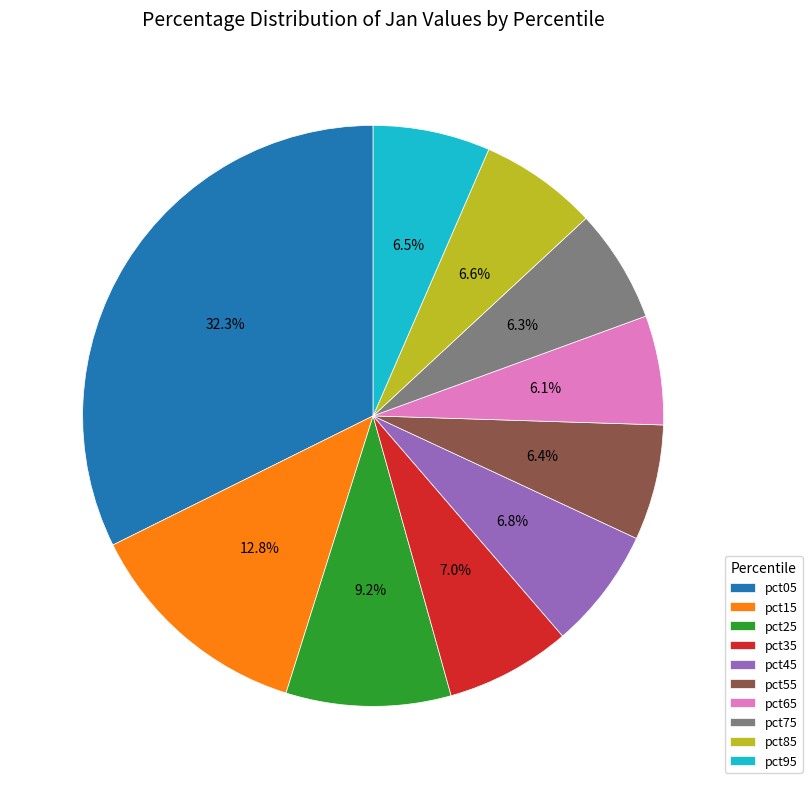

What is the ratio of the value at pct85 to the value at pct15?

0.5